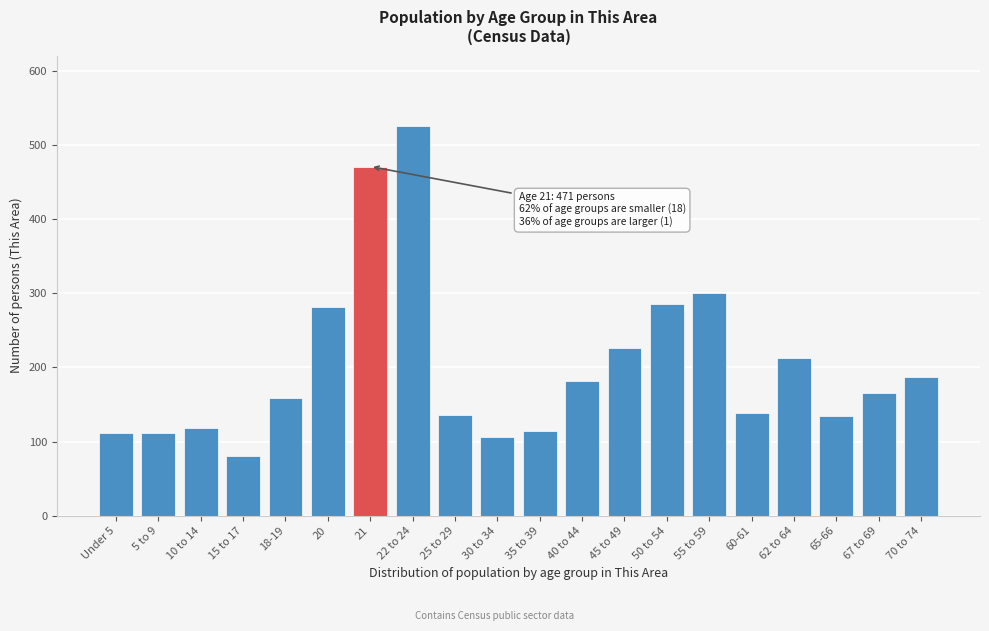

What is the sum of the values at 35 to 39 and 21?

585